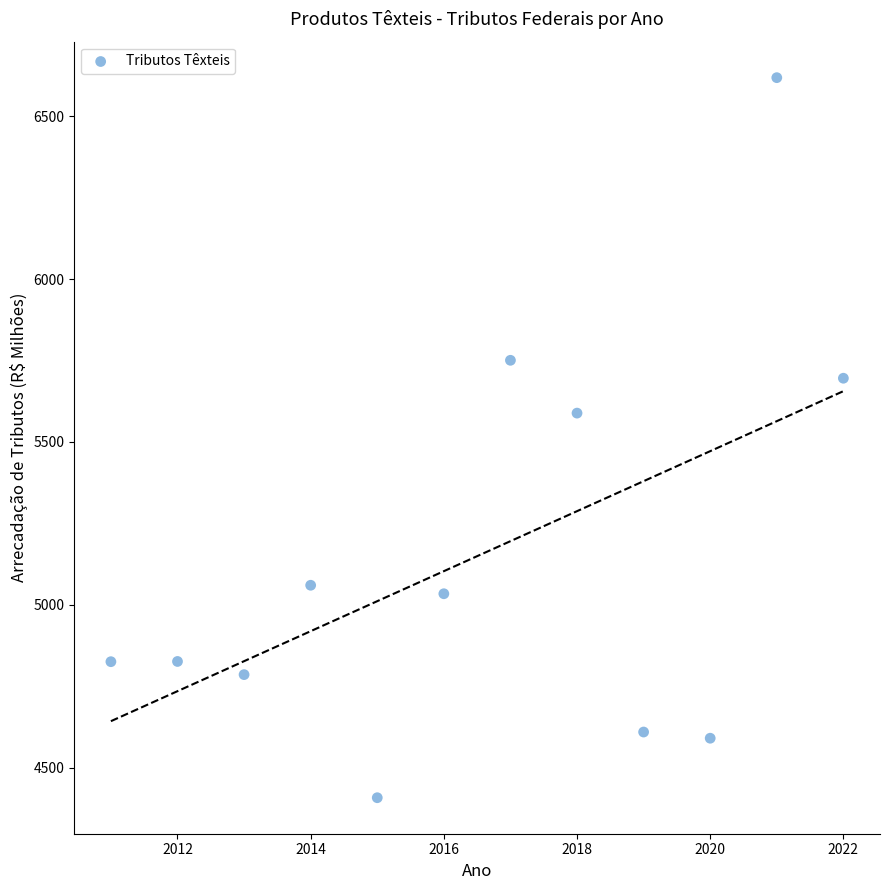

What is the average Y value?

5149.2